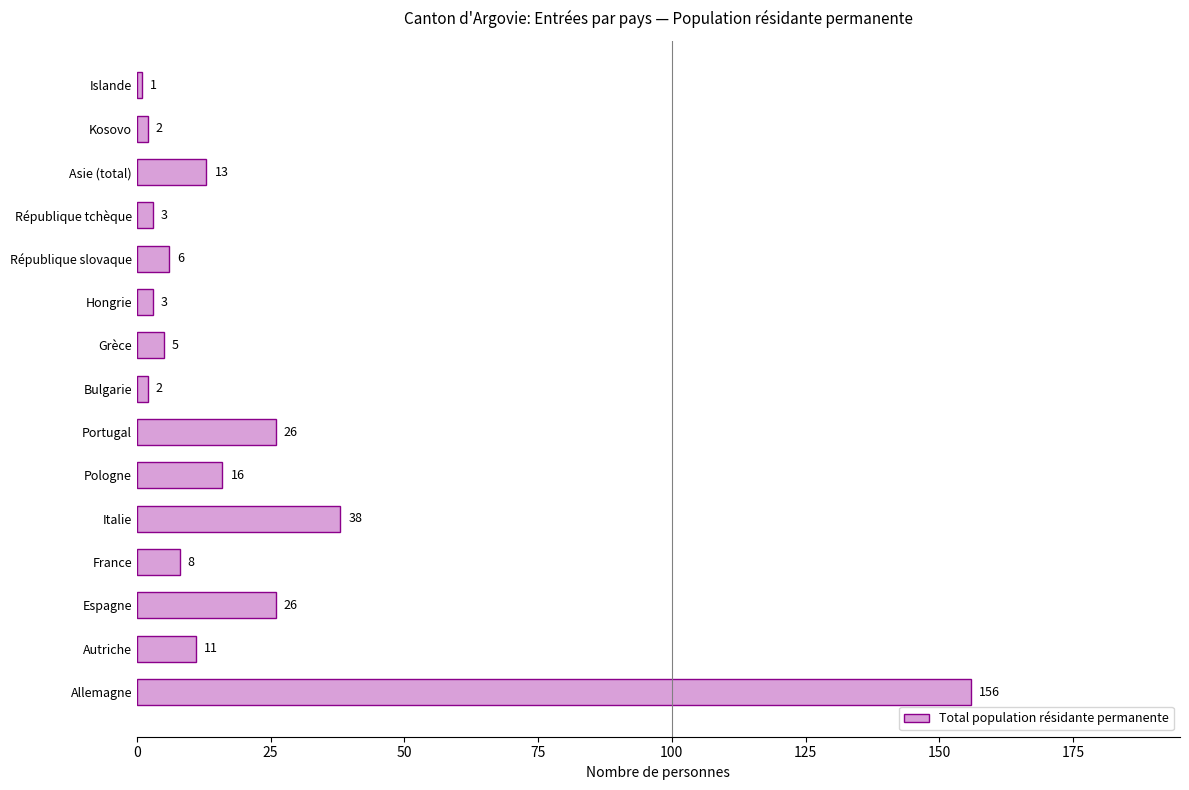

How many series are shown in this chart?

1